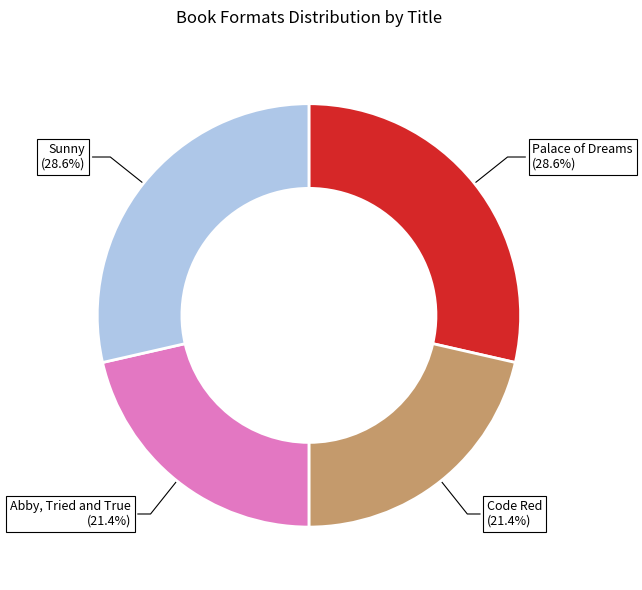

To the nearest percent, what is the difference between the largest and smallest slice percentages?

7%